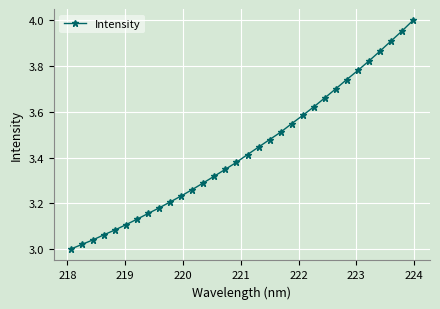

True or false: there are more than 2 points higher than both neighbors.

False